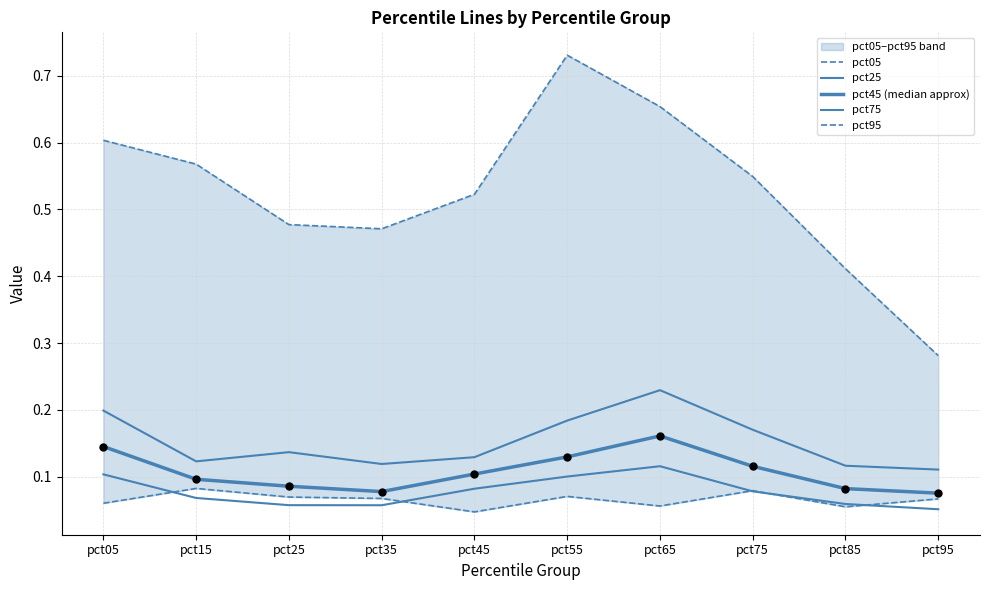

What is the total value across all series at pct95?

0.6